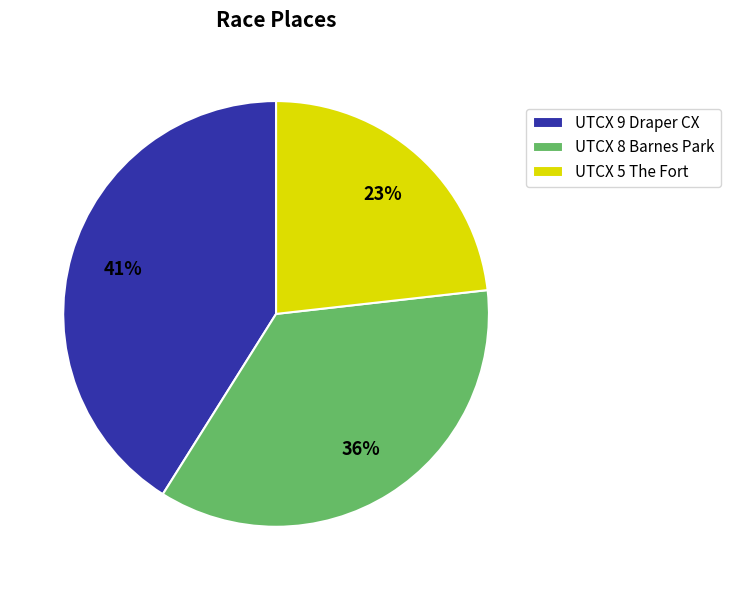

To the nearest percent, what is the combined percentage of UTCX 5 The Fort and UTCX 9 Draper CX?

64%